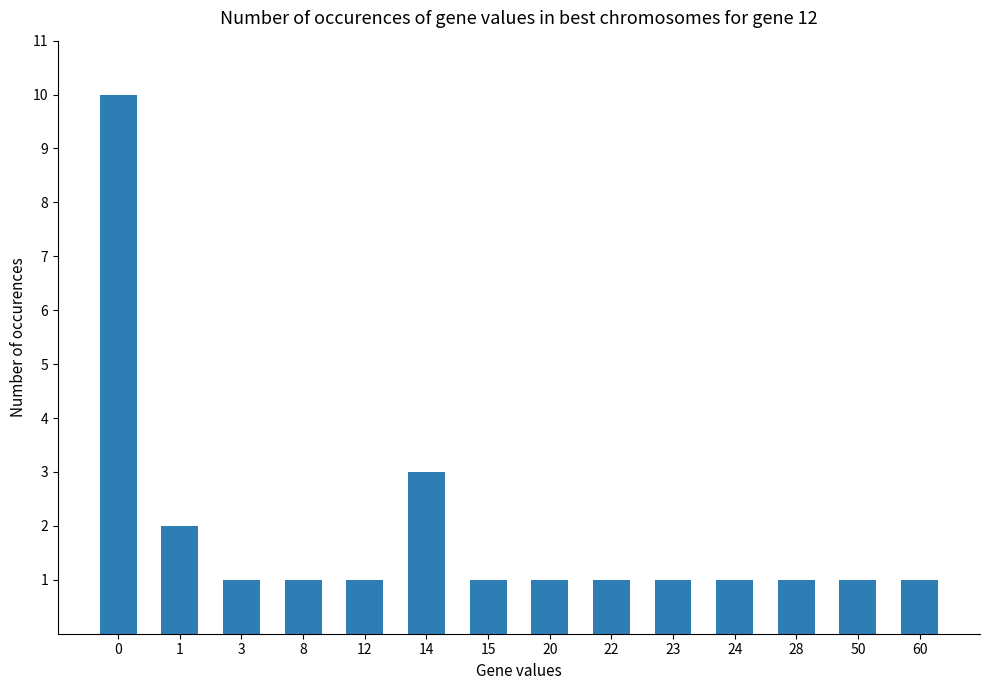

What is the difference between the maximum and second lowest values?

9